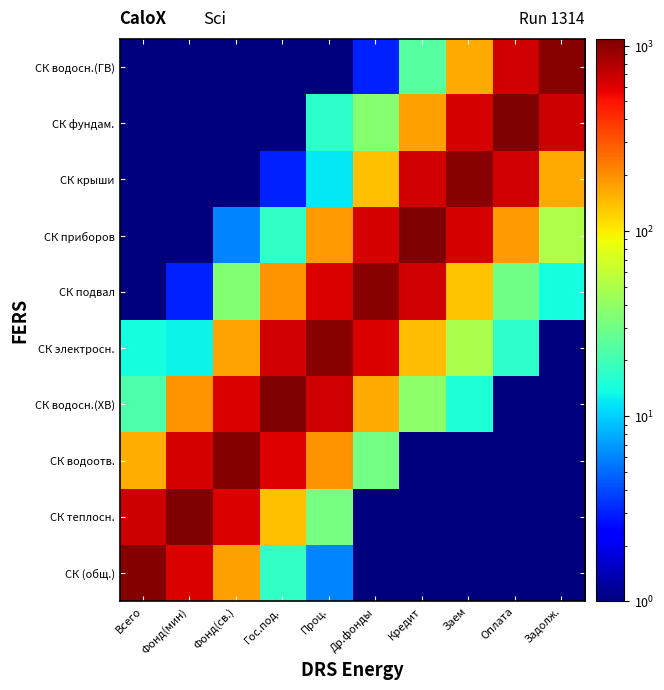

Count the number of data series in this chart.

10